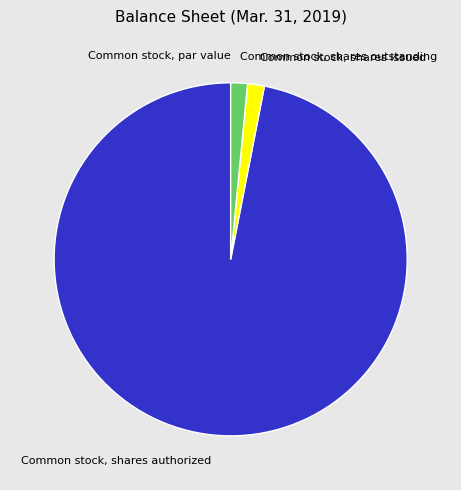

Between Common stock, shares issued and Common stock, shares authorized, which is larger?

Common stock, shares authorized